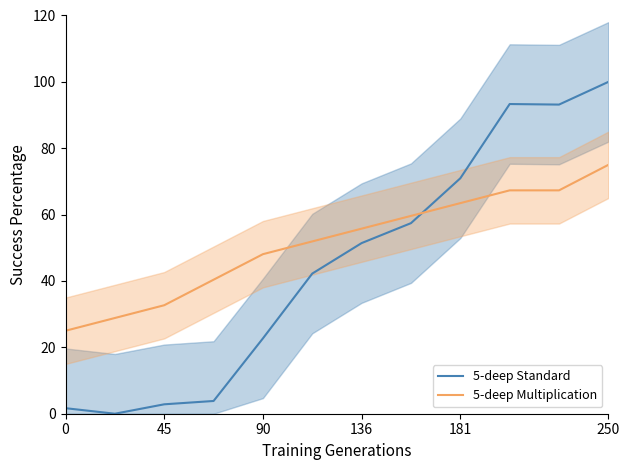

Where is the first local maximum for 5-deep Standard?

9